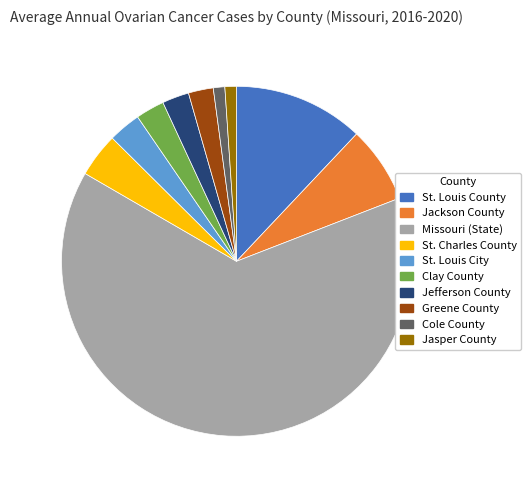

True or false: Cole County accounts for 11% of the total.

False